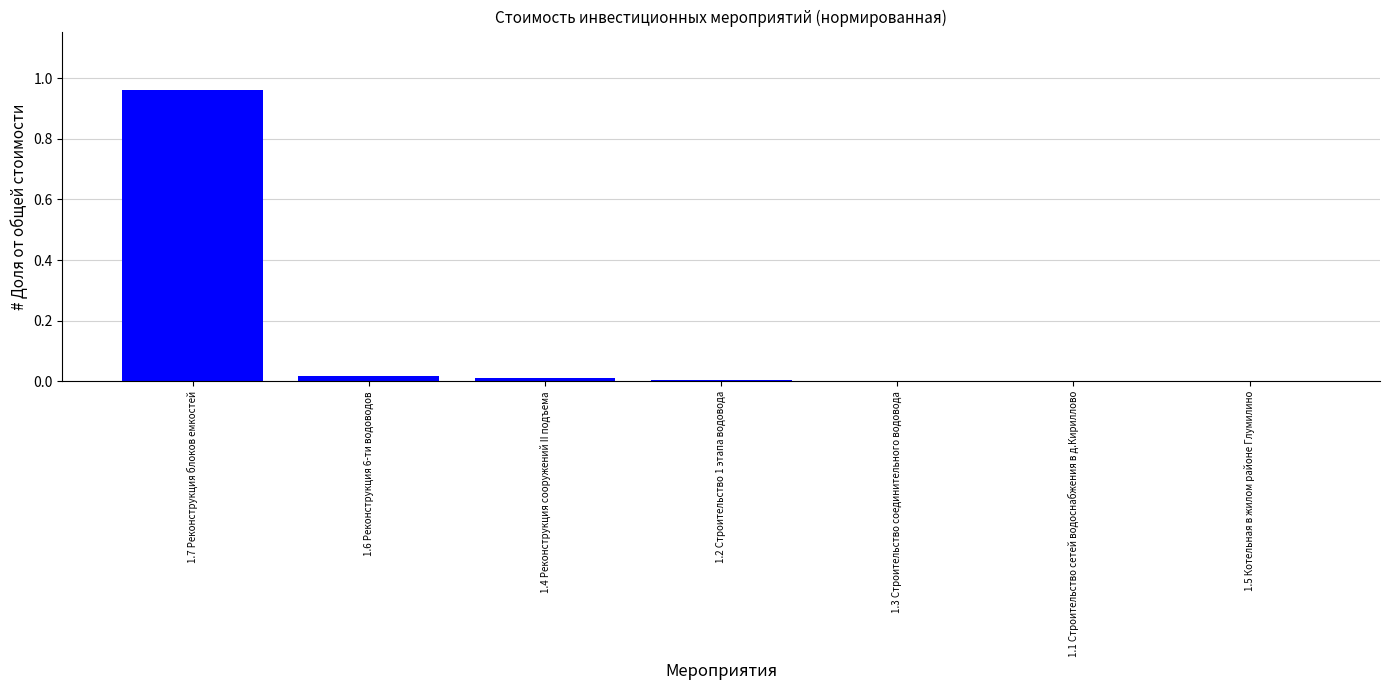

Is it true that the value at 1.4 Реконструкция сооружений II подъема is 0.0?

True